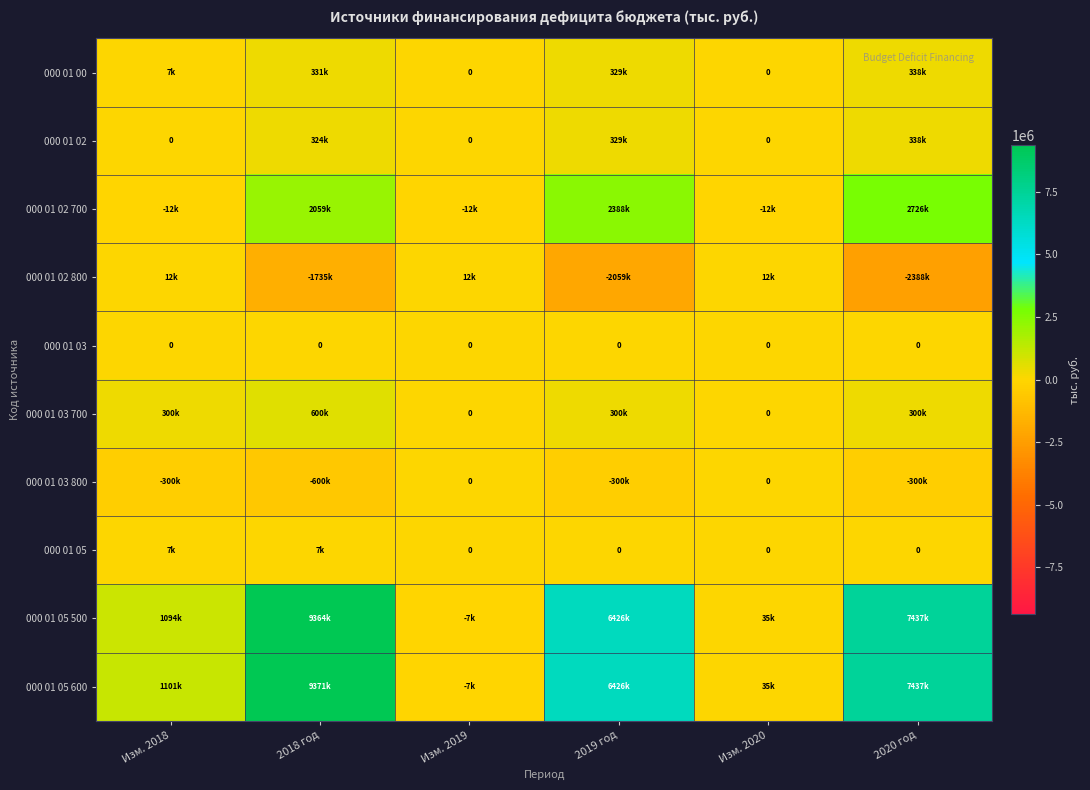

The value of 000 01 05 at Изм. 2019 is 0.0. True or false?

True